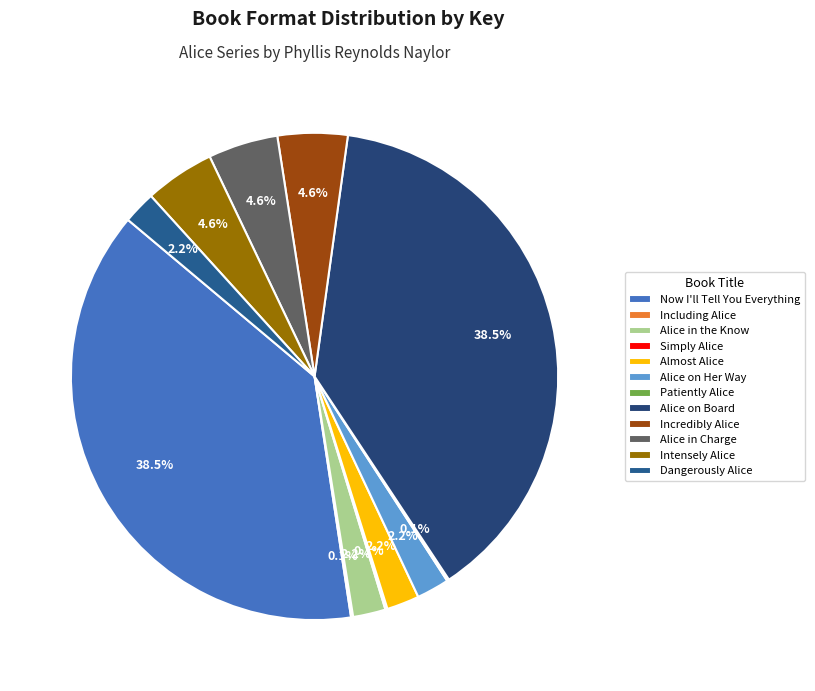

What is the ratio of the value at Simply Alice to the value at Dangerously Alice?

0.1